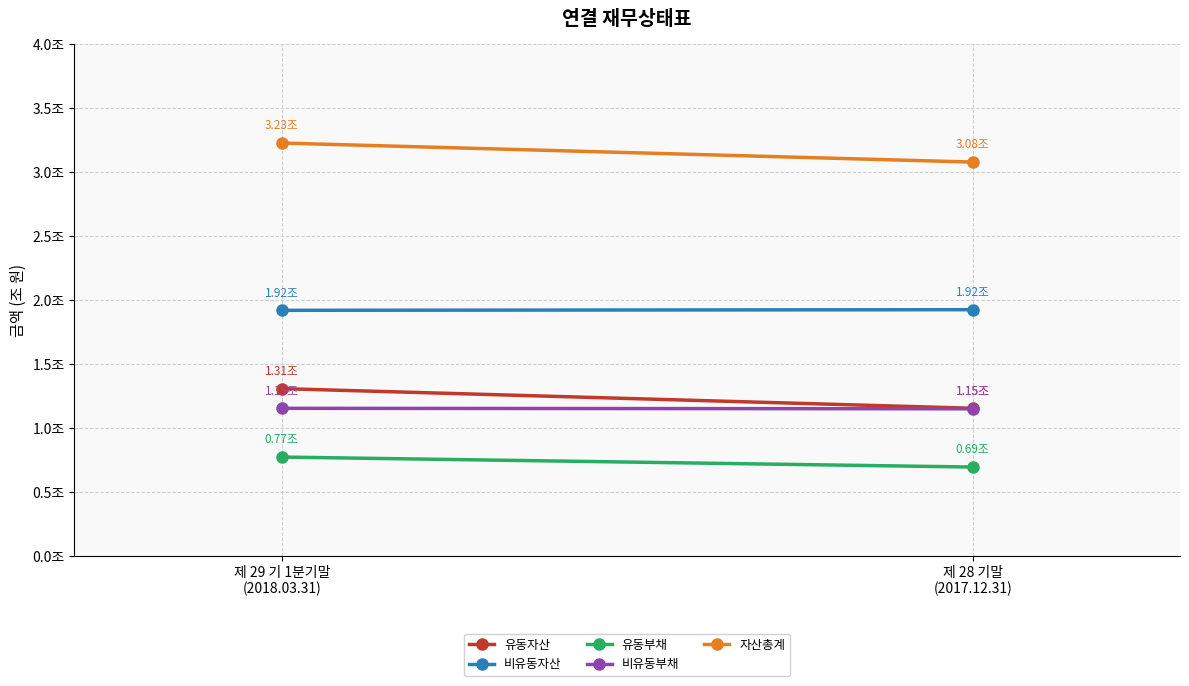

At how many categories does at least one series exceed 1?

2